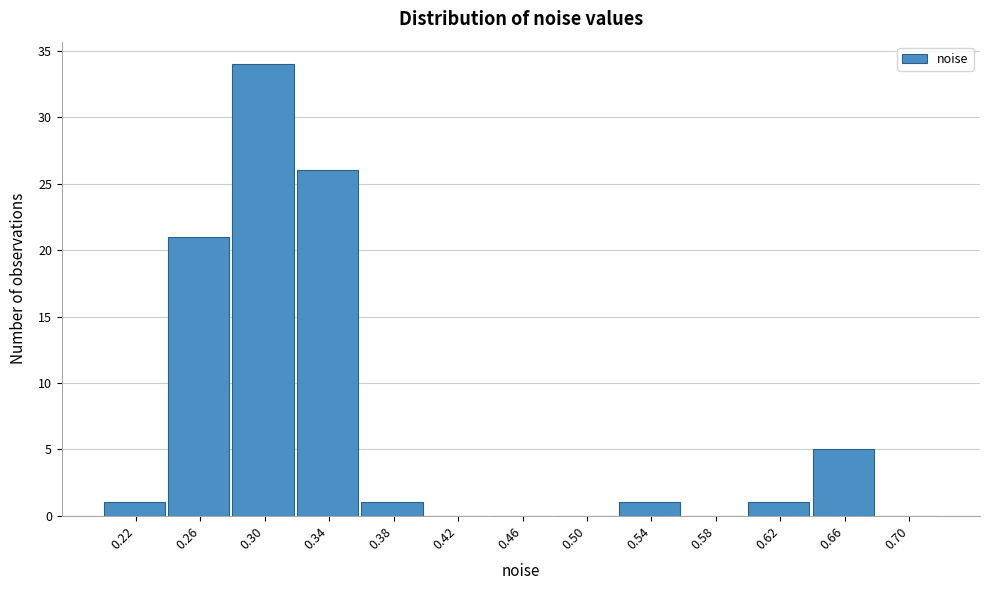

Reading left to right, what are all the values shown in this chart?

0.22=1	0.26=21	0.30=34	0.34=26	0.38=1	0.42=0	0.46=0	0.50=0	0.54=1	0.58=0	0.62=1	0.66=5	0.70=0